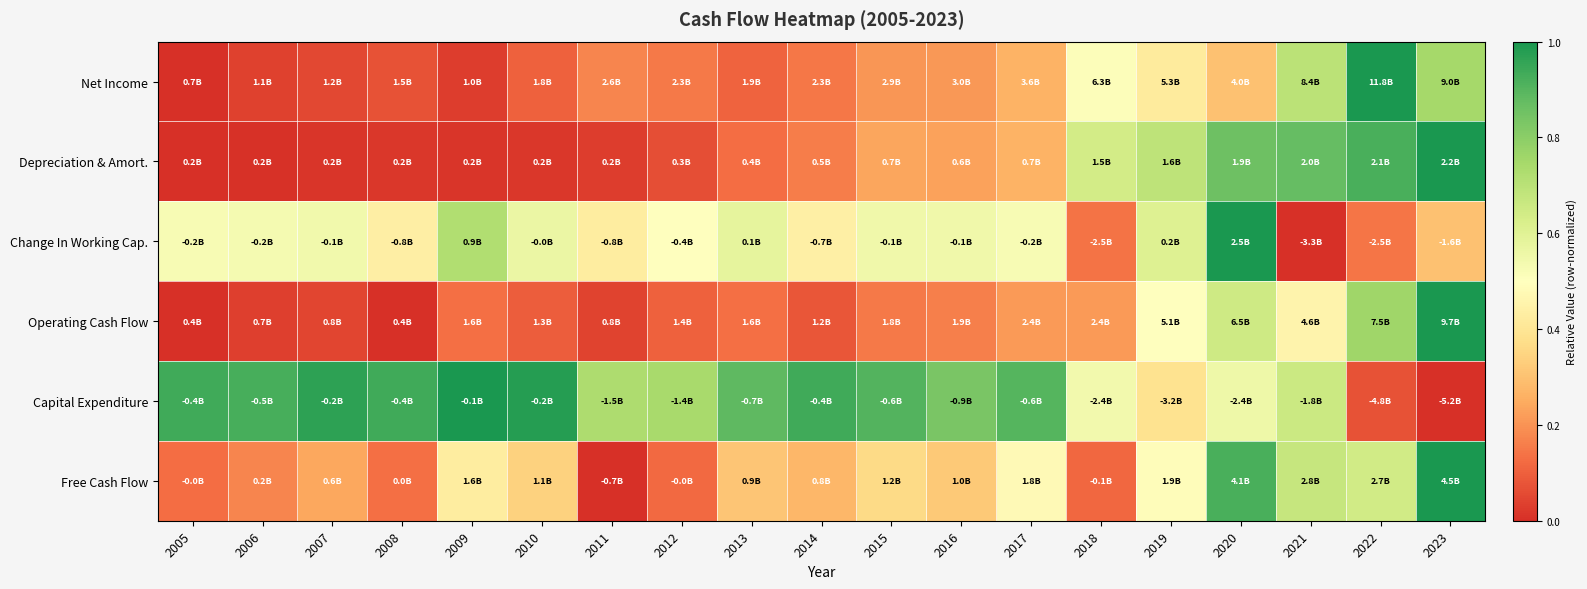

At 2020, list the series in order from largest to smallest.

Change In Working Cap., Free Cash Flow, Depreciation & Amort., Operating Cash Flow, Capital Expenditure, Net Income